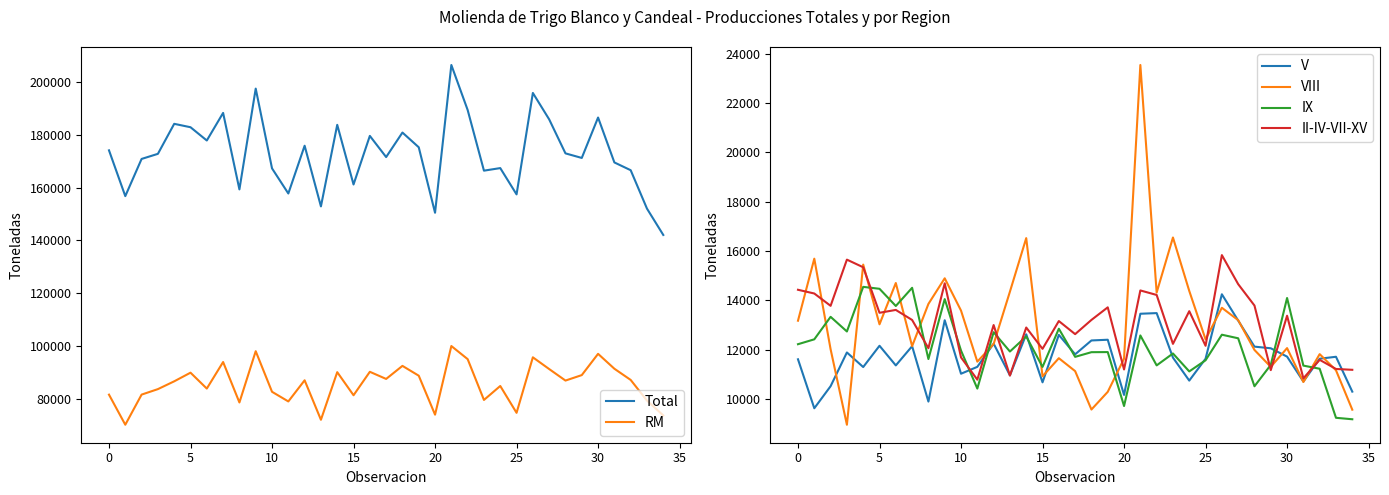

How many times do V and II-IV-VII-XV cross each other?

8